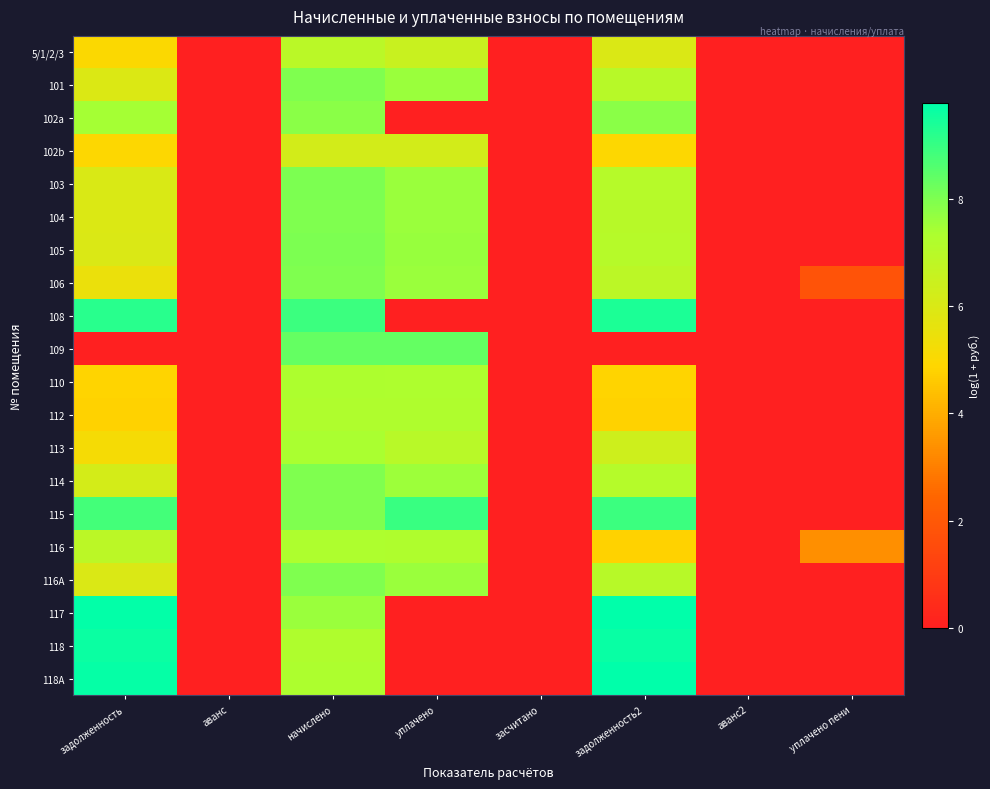

Rank the series at задолженность from highest to lowest value.

117, 118A, 118, 108, 115, 102a, 116, 114, 103, 116A, 105, 104, 101, 106, 113, 5/1/2/3, 102b, 110, 112, 109